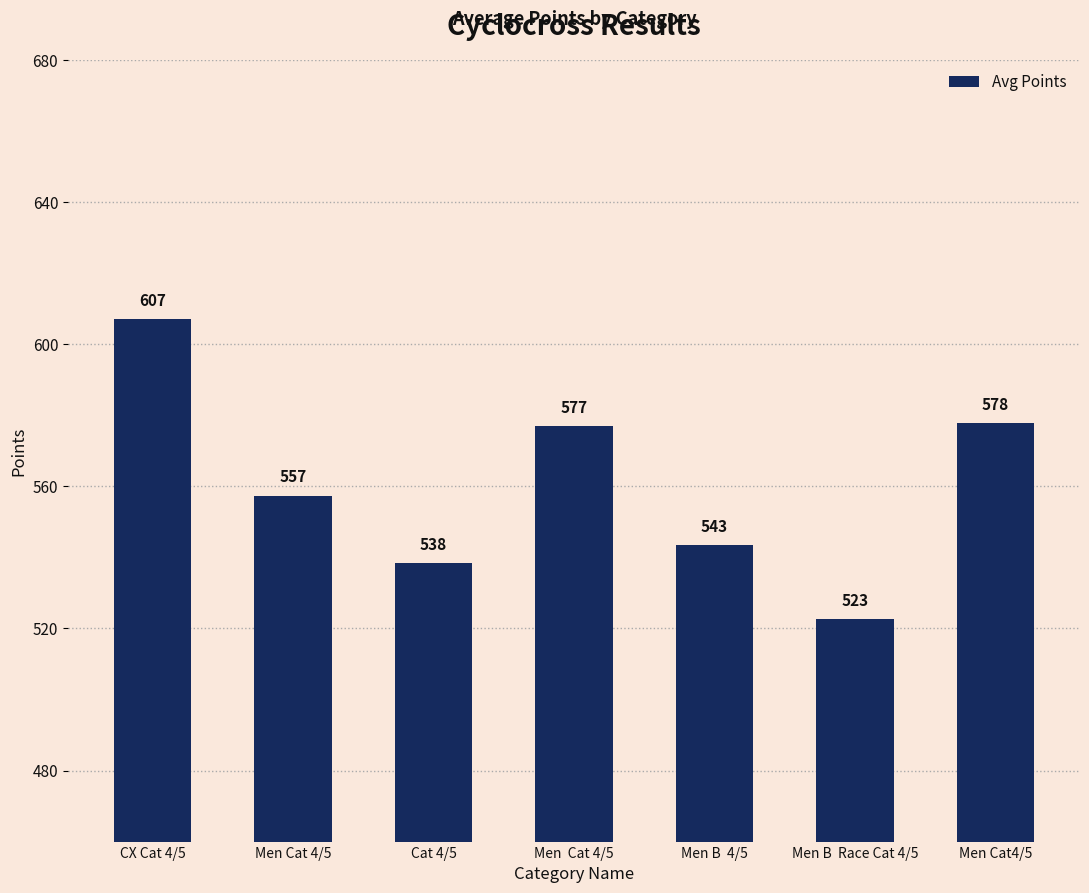

What is the ratio of the value at Men B  Race Cat 4/5 to the value at Cat 4/5?

1.0